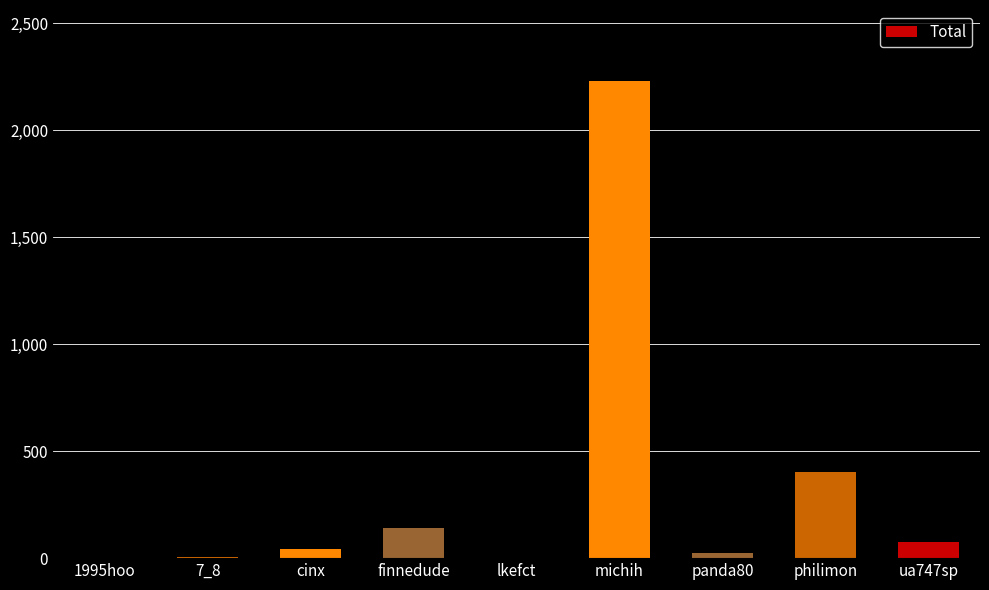

Is it true that the value at michih is 2228.3?

True